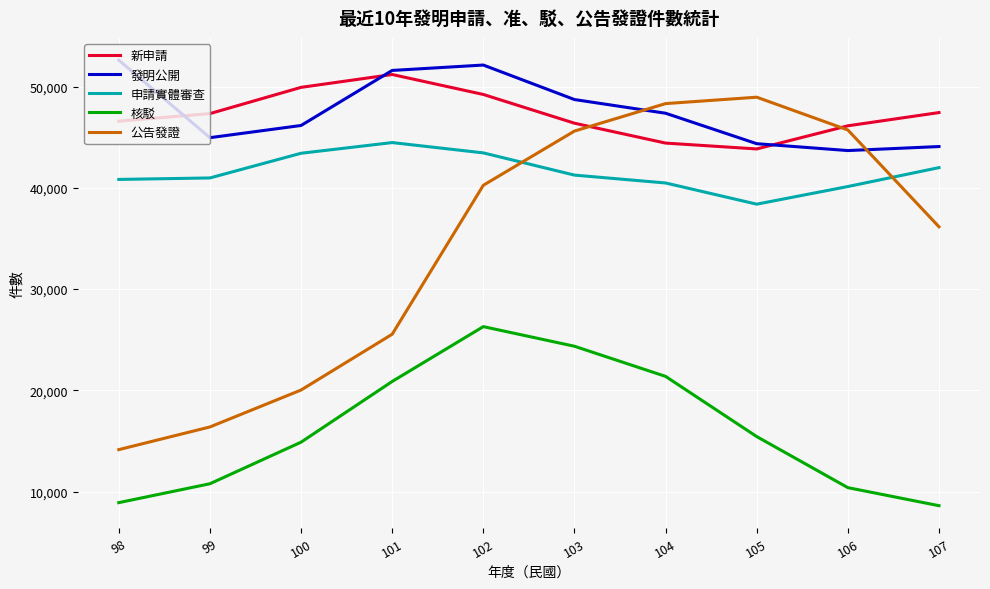

Between 98 and 107, which series saw the biggest shift?

公告發證